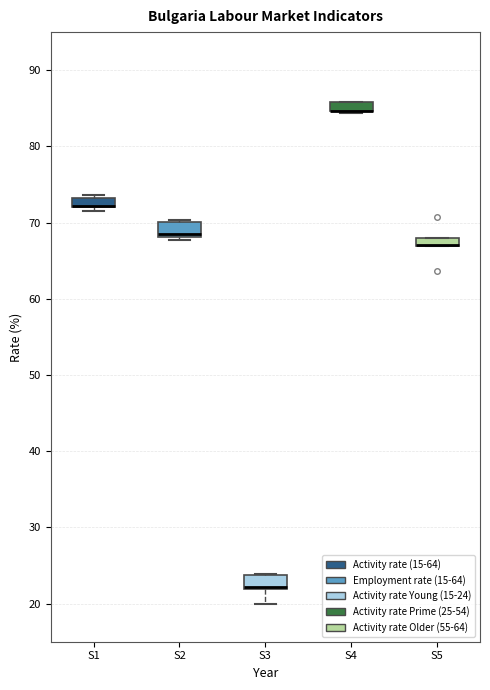

Where is the lower edge of the box for S5 on the y-axis? The values are not printed on the chart, so give them approximately, as read against the axis.

67